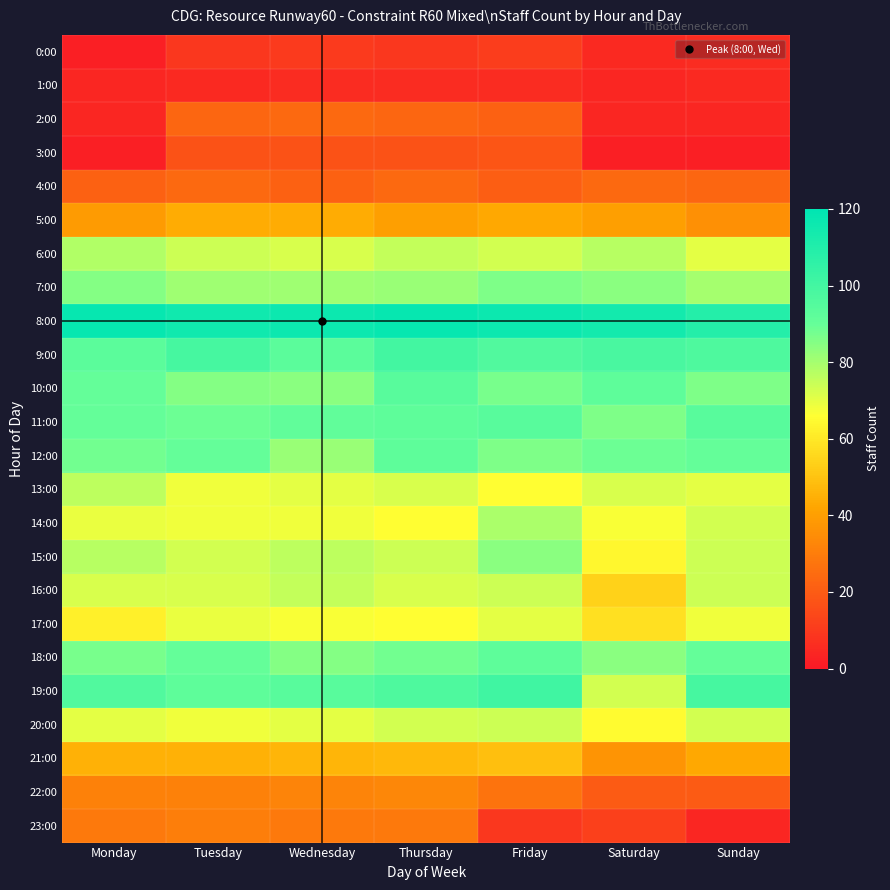

What is the minimum value shown in the chart?

2